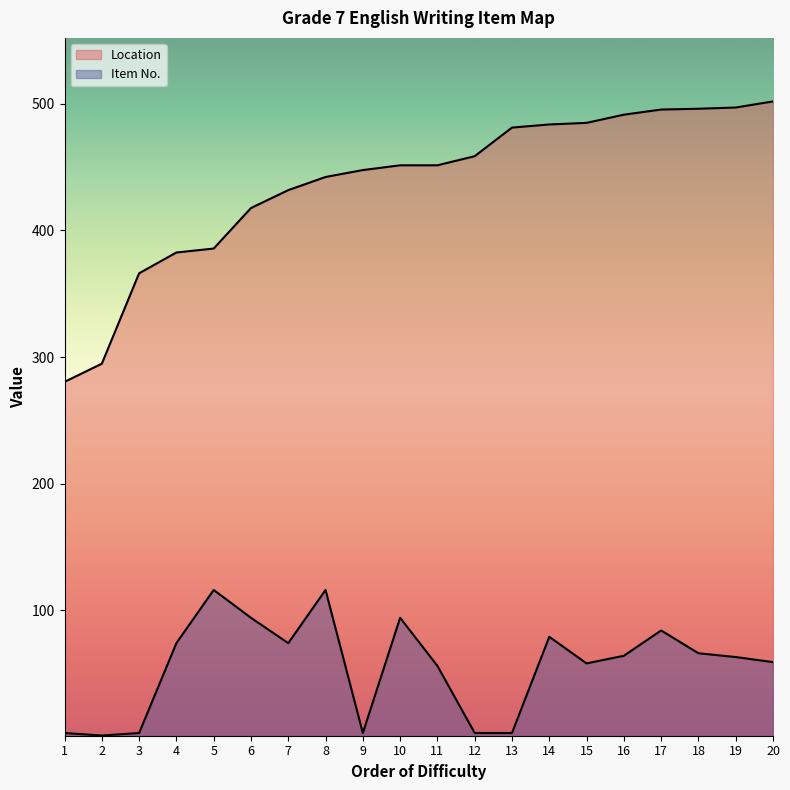

List the labels in order of Item No. value, largest first.

5, 8, 6, 10, 17, 14, 4, 7, 18, 16, 19, 20, 15, 11, 1, 3, 9, 12, 13, 2